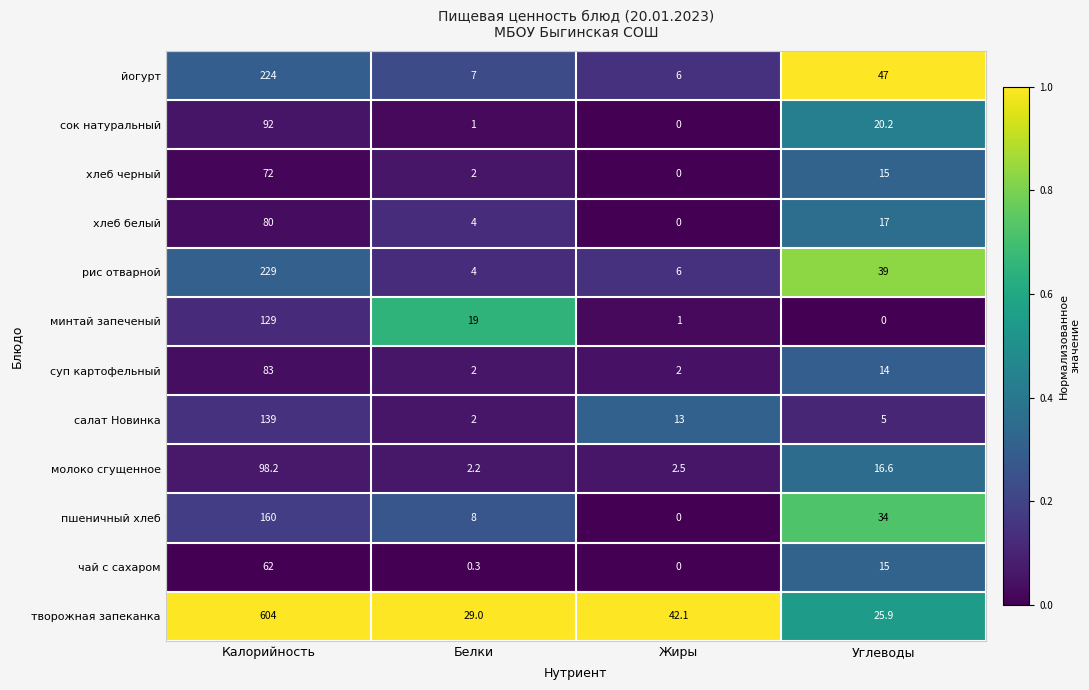

Which series has the largest total across all categories?

творожная запеканка